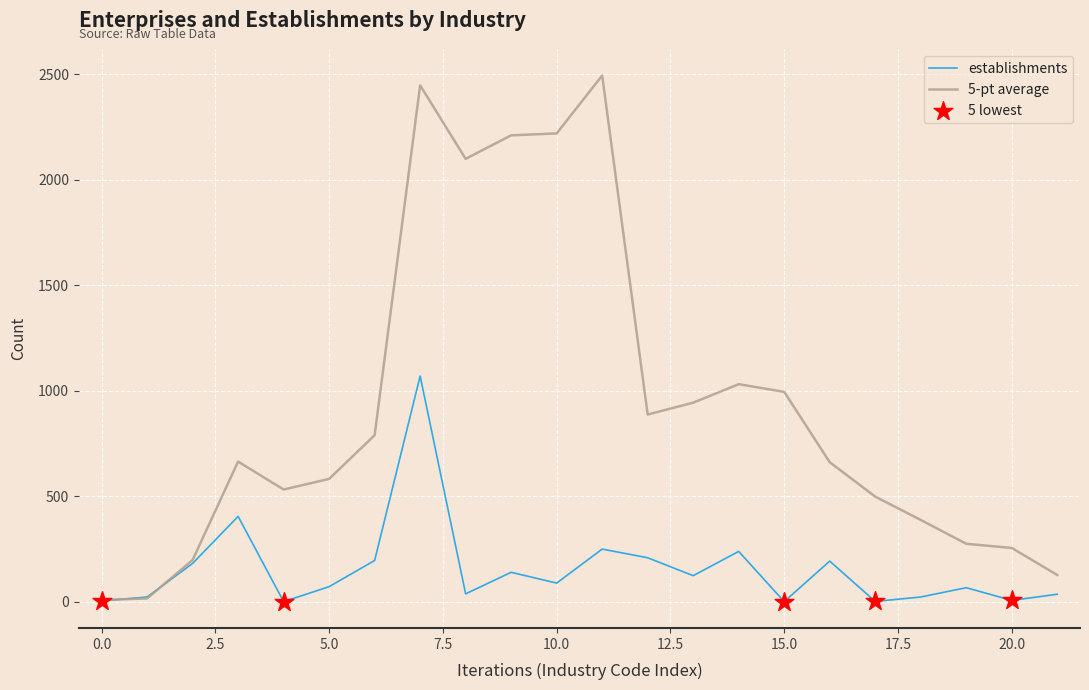

Which series has the largest range (max minus min)?

5-pt average